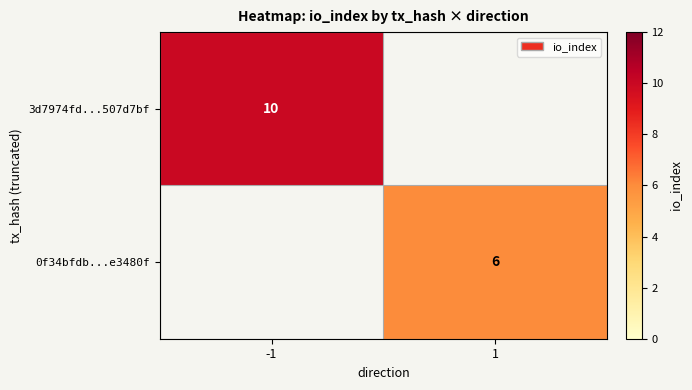

The 0f34bfdb...e3480f series shows 6 at 1. True or false?

True